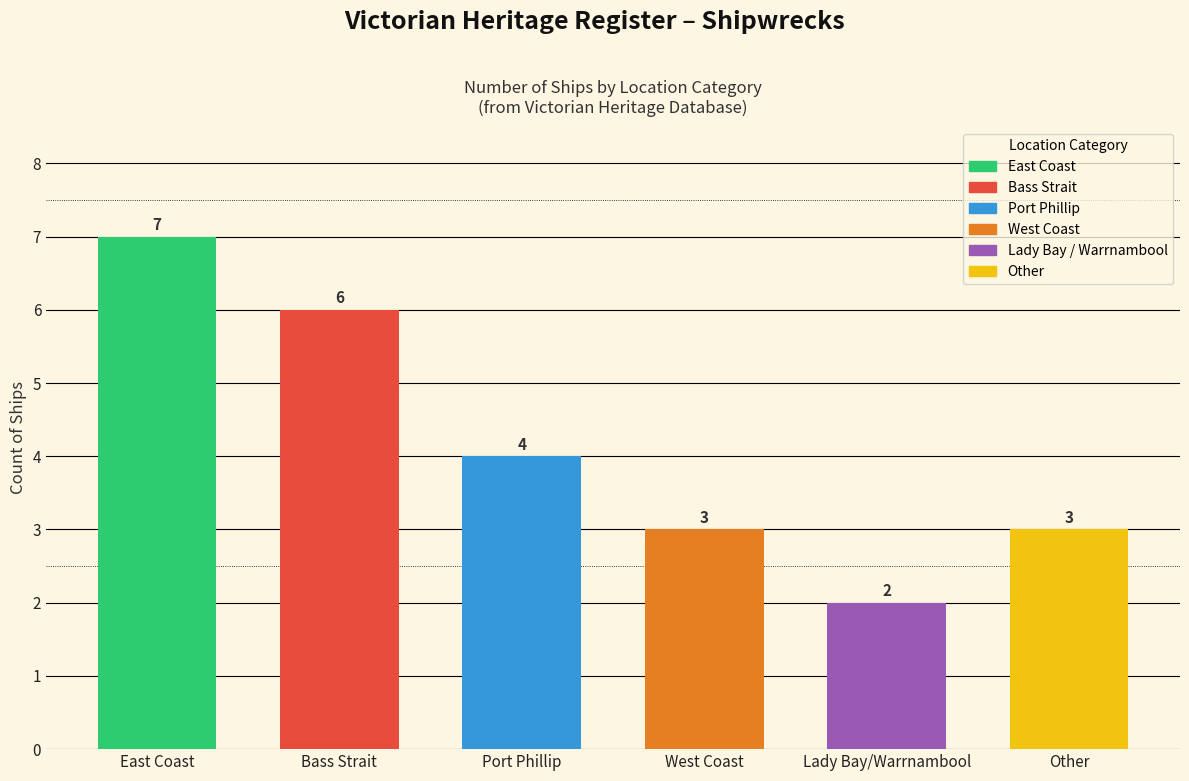

What is the approximate value at East Coast?

7